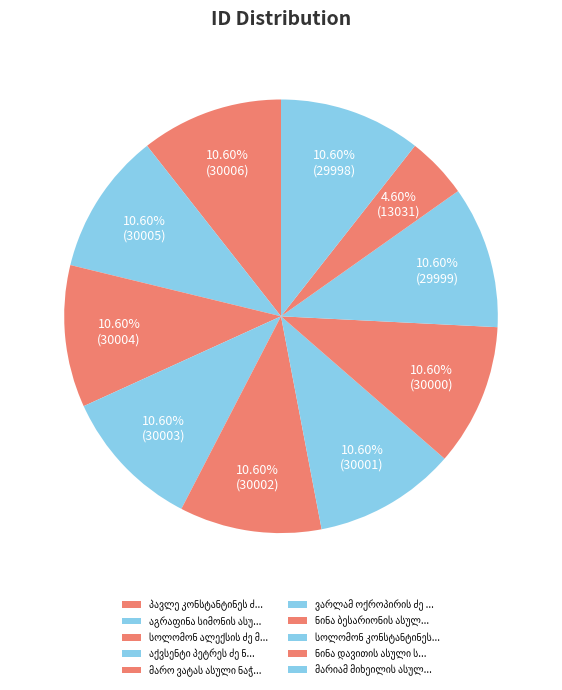

Combined, what portion of the pie is აქვსენტი პეტრეს ძე ნაჭყებია and პავლე კონსტანტინეს ძე დევიძე?

21.2%